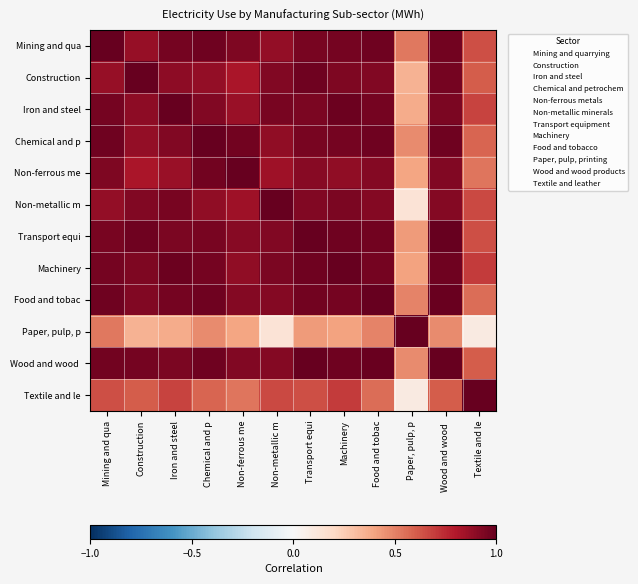

Rank the series at Iron and steel from lowest to highest value.

Paper, pulp, p, Textile and le, Non-ferrous me, Construction, Chemical and p, Transport equi, Wood and wood, Non-metallic m, Food and tobac, Mining and qua, Machinery, Iron and steel